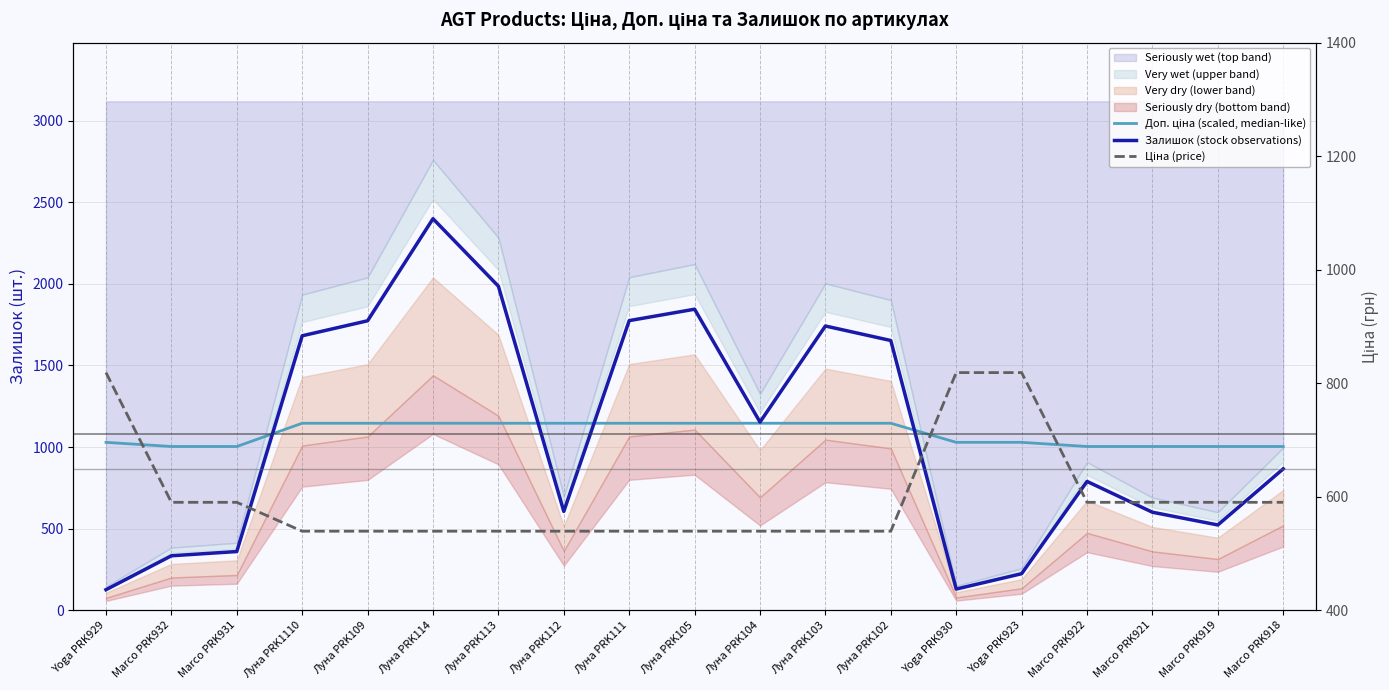

How many lines are shown in the chart?

3